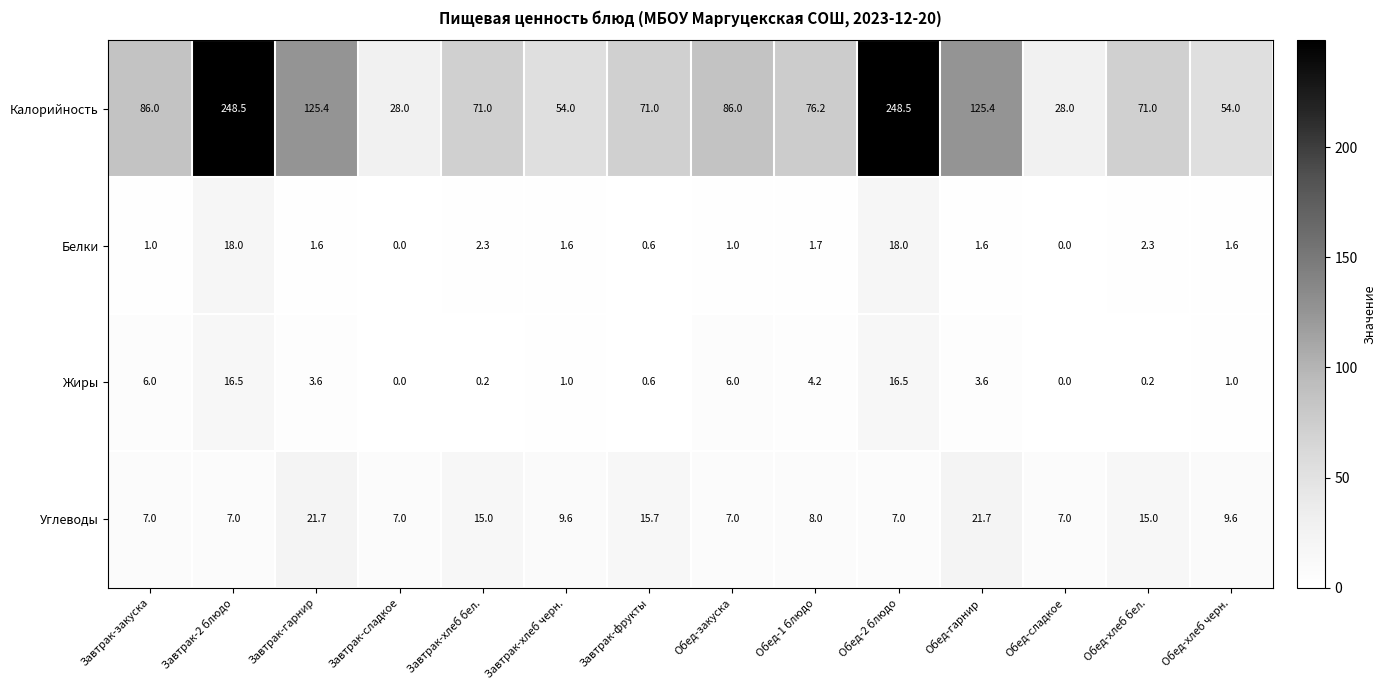

Count the number of categories in the chart.

14